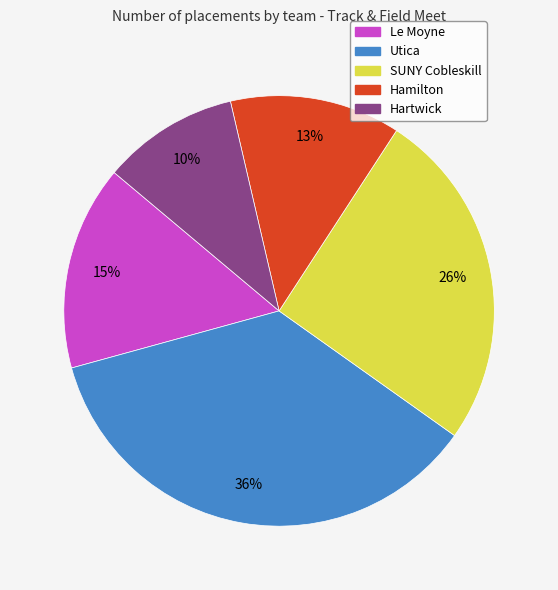

Which has a higher value, Le Moyne or SUNY Cobleskill?

SUNY Cobleskill